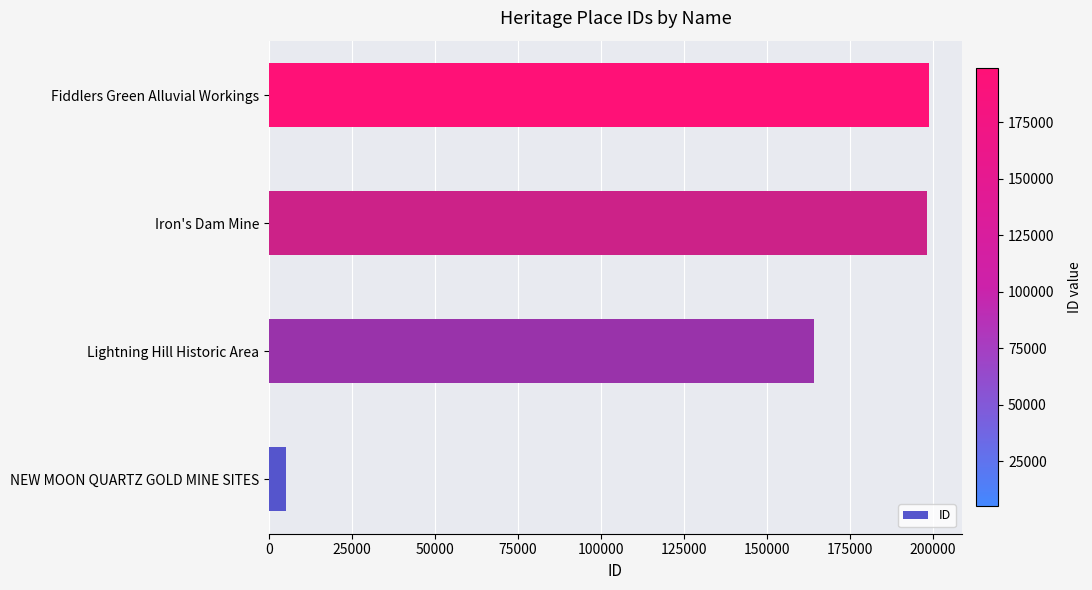

What is the average value?

141604